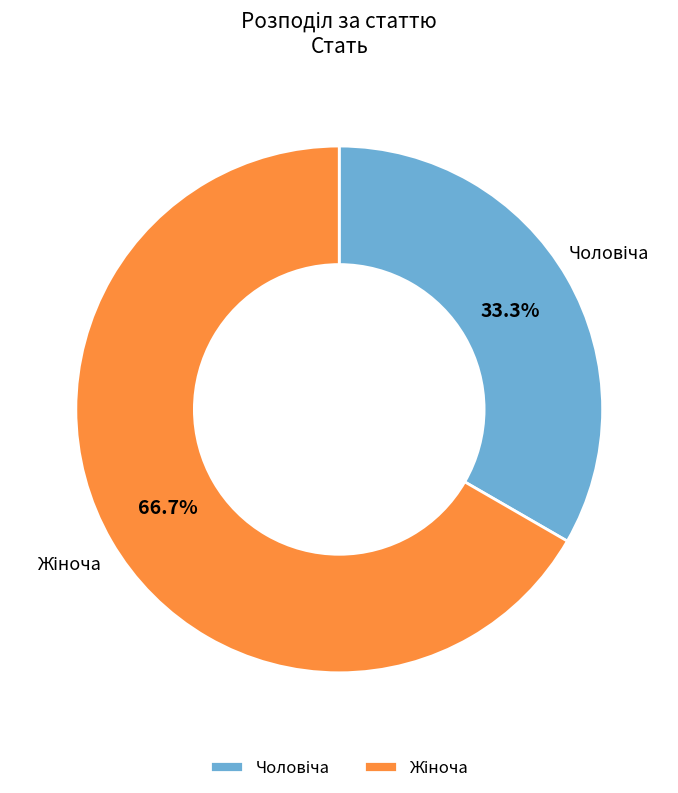

How many segments does this pie chart have?

2